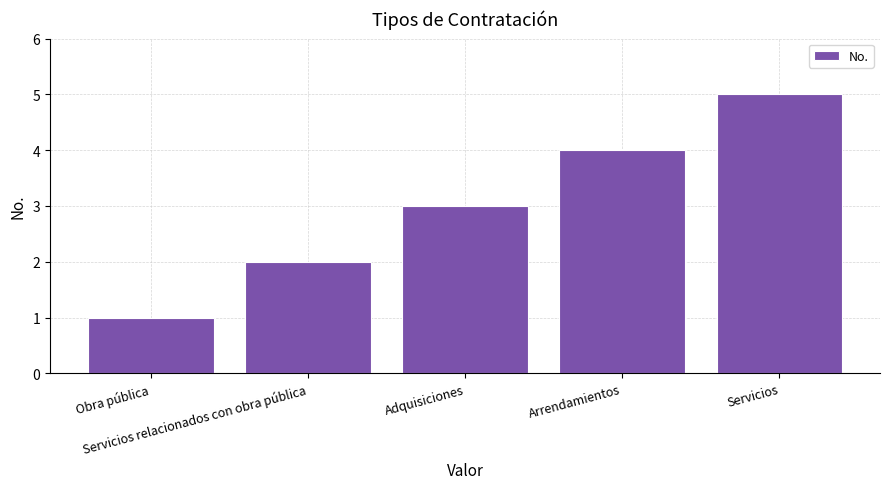

Reading left to right, list all the values displayed in this chart.

1	2	3	4	5